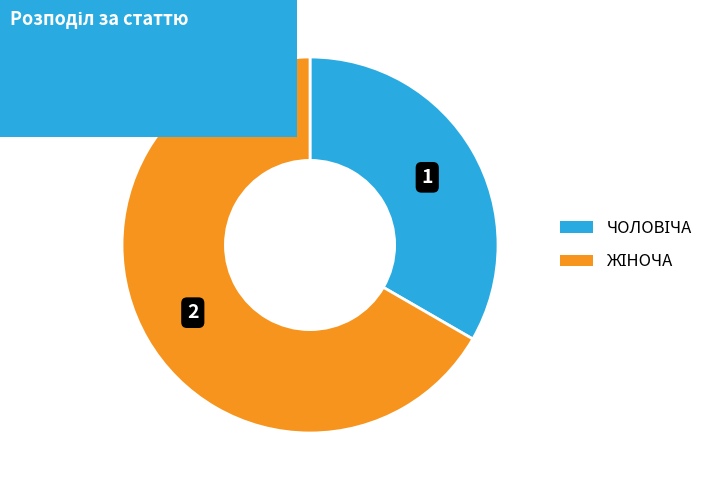

Is there a majority slice in this chart?

Yes